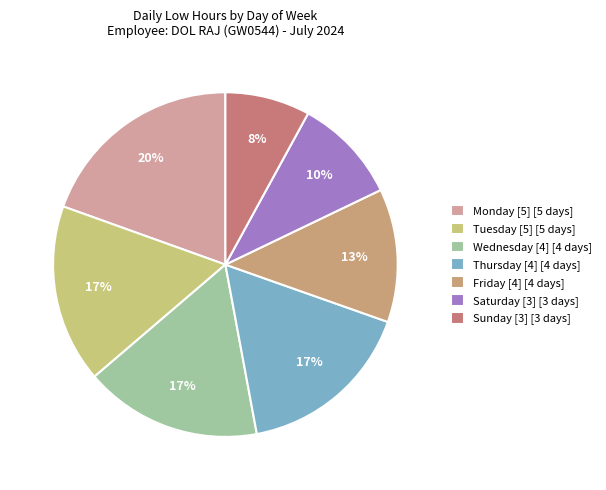

How many segments does this pie chart have?

7